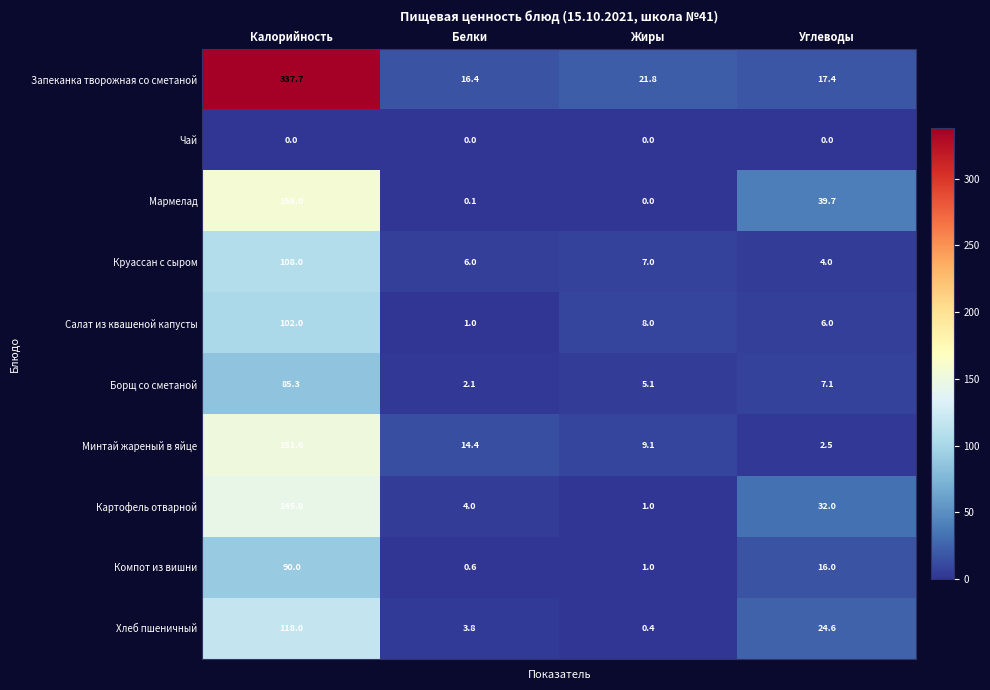

Rank the categories by Салат из квашеной капусты value from highest to lowest.

Калорийность, Жиры, Углеводы, Белки